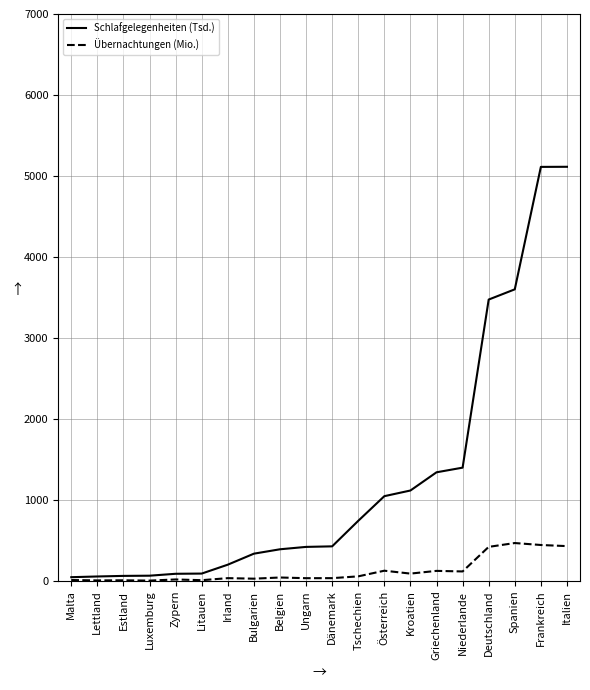

The value of Schlafgelegenheiten (Tsd.) at Tschechien is 1015.5. True or false?

False